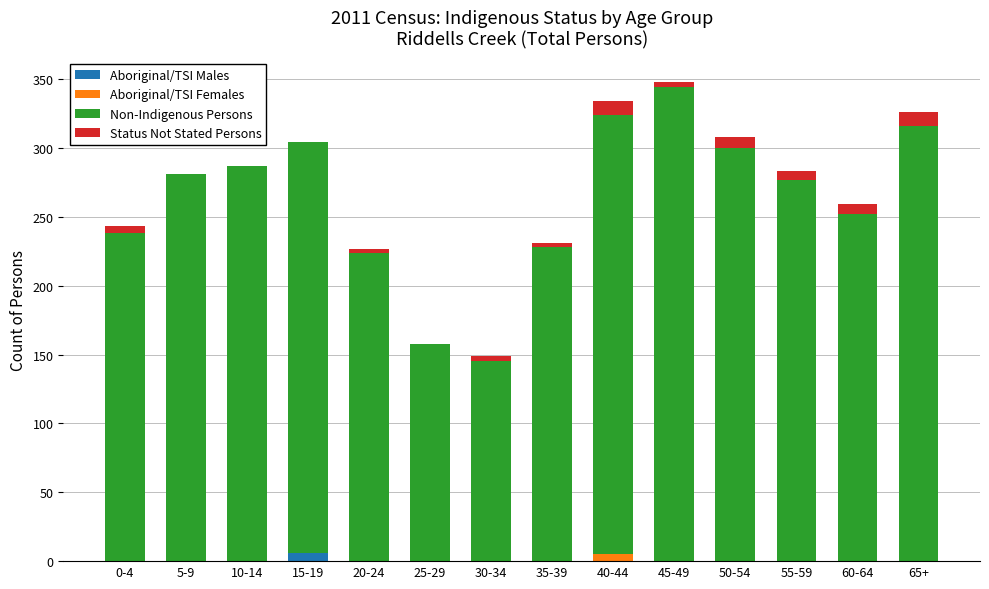

What is the difference between the maximum and minimum values in the Aboriginal/TSI Males series?

6